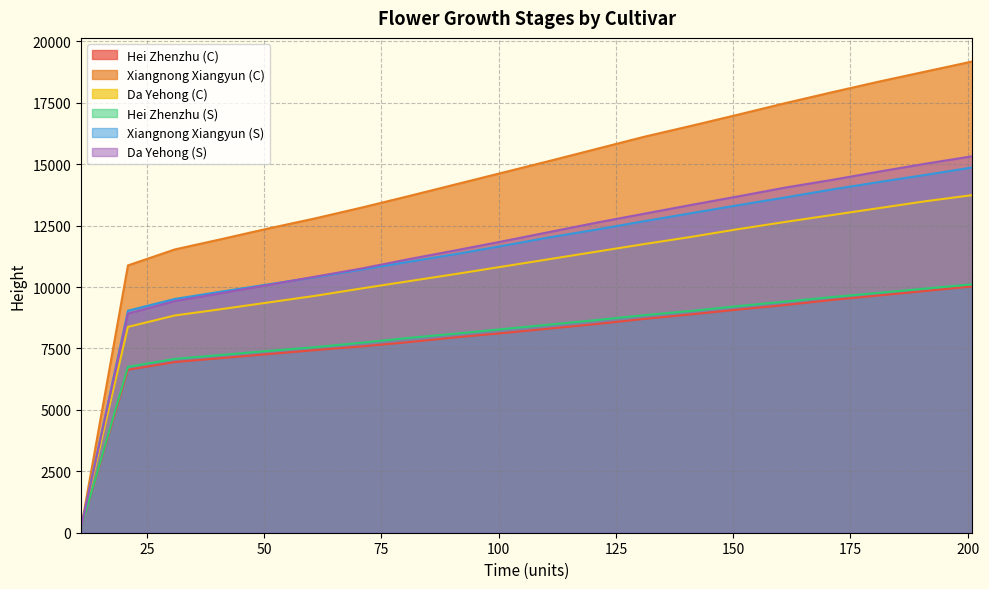

True or false: Da Yehong (C) and Xiangnong Xiangyun (S) intersect in this chart.

False